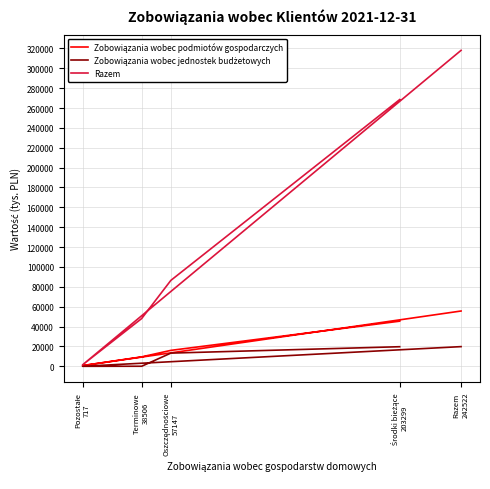

Where is Zobowiązania wobec podmiotów gospodarczych nearest to the value 28194?

Oszczędnościowe
57147